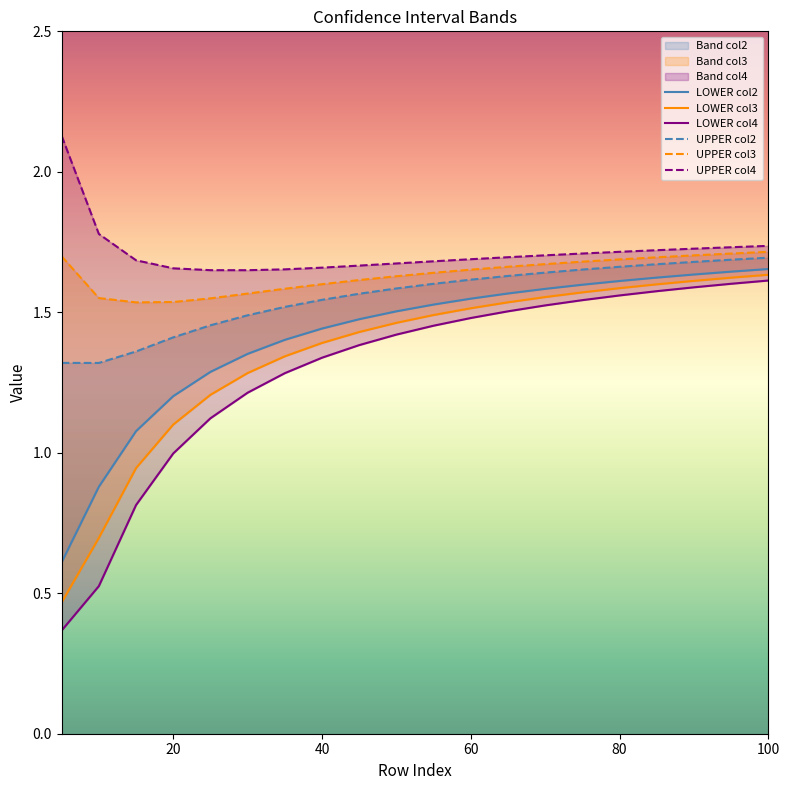

True or false: LOWER col4 has more than 1 points higher than both neighbors.

False